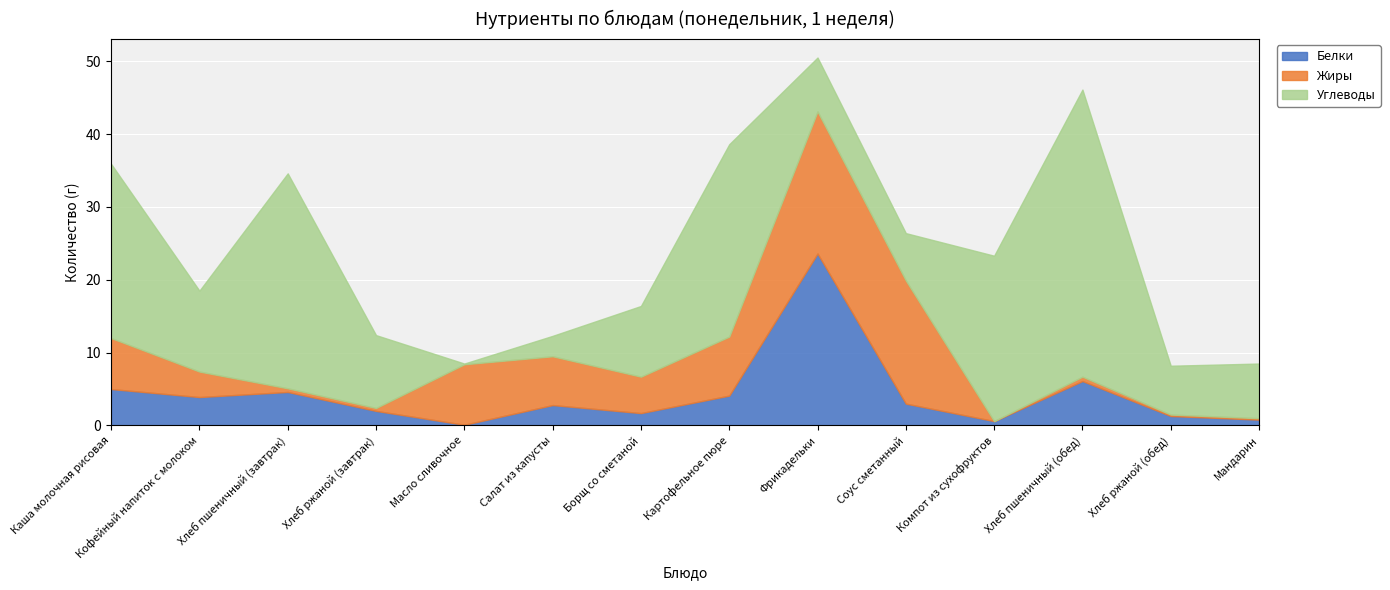

Between Кофейный напиток с молоком and Компот из сухофруктов, which series saw the biggest shift?

Углеводы